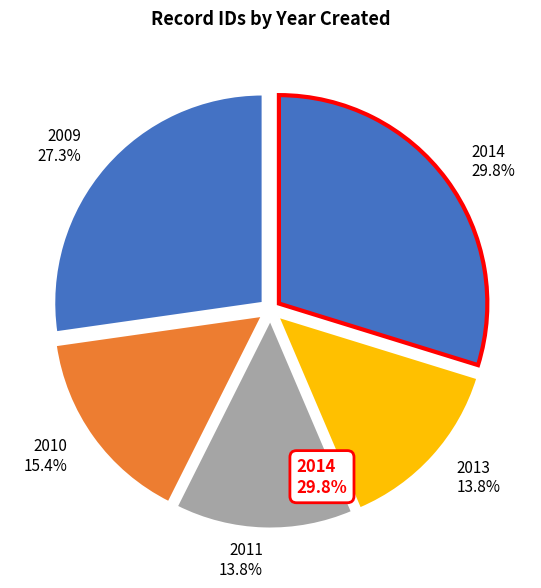

Does any single category account for the majority?

No